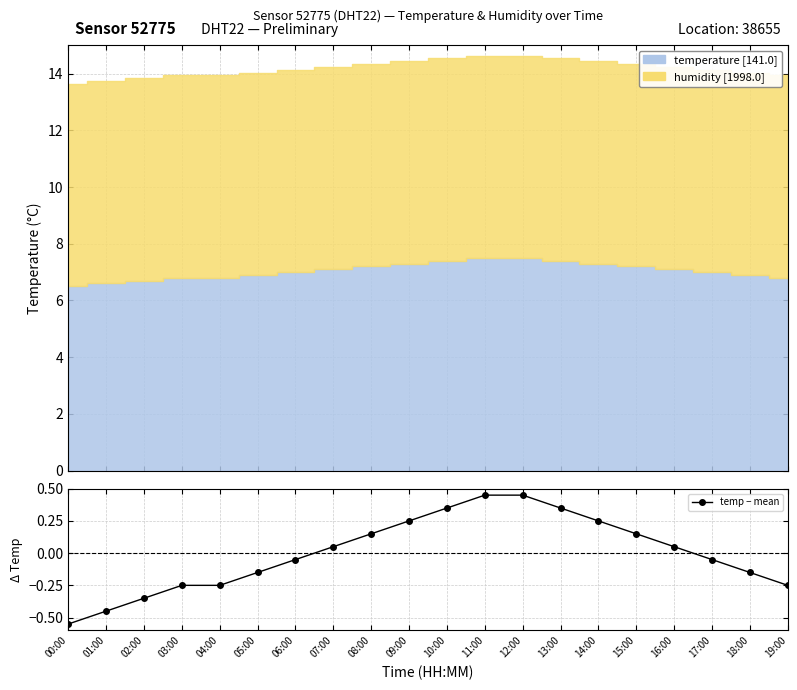

What value does the data have at 02:00?

-0.3